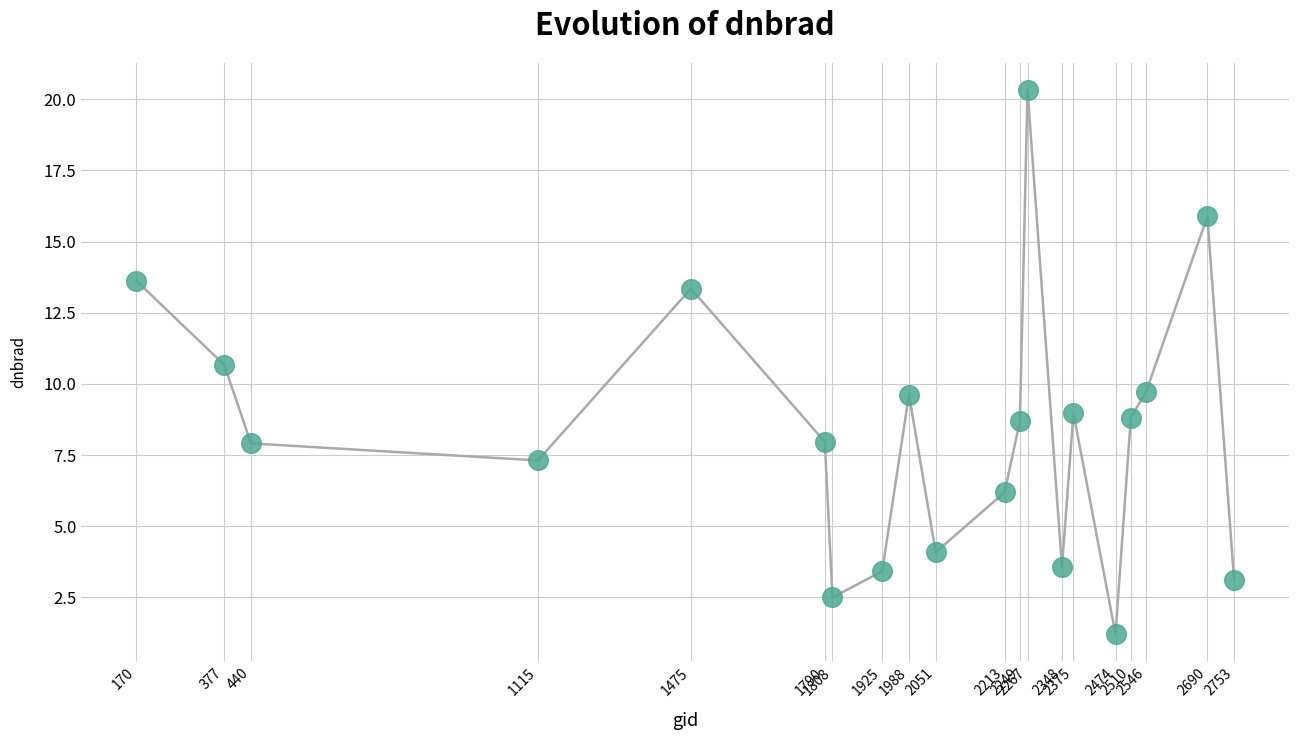

What is the range of Y values (max minus min)?

19.1